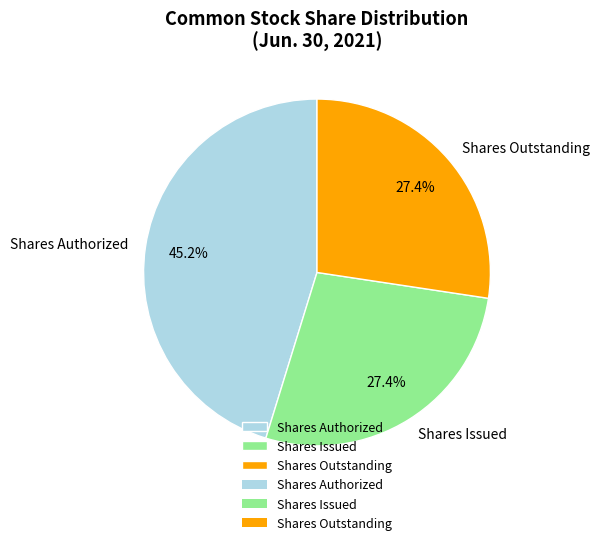

Do Shares Outstanding and Shares Issued together represent more than half of the pie?

Yes